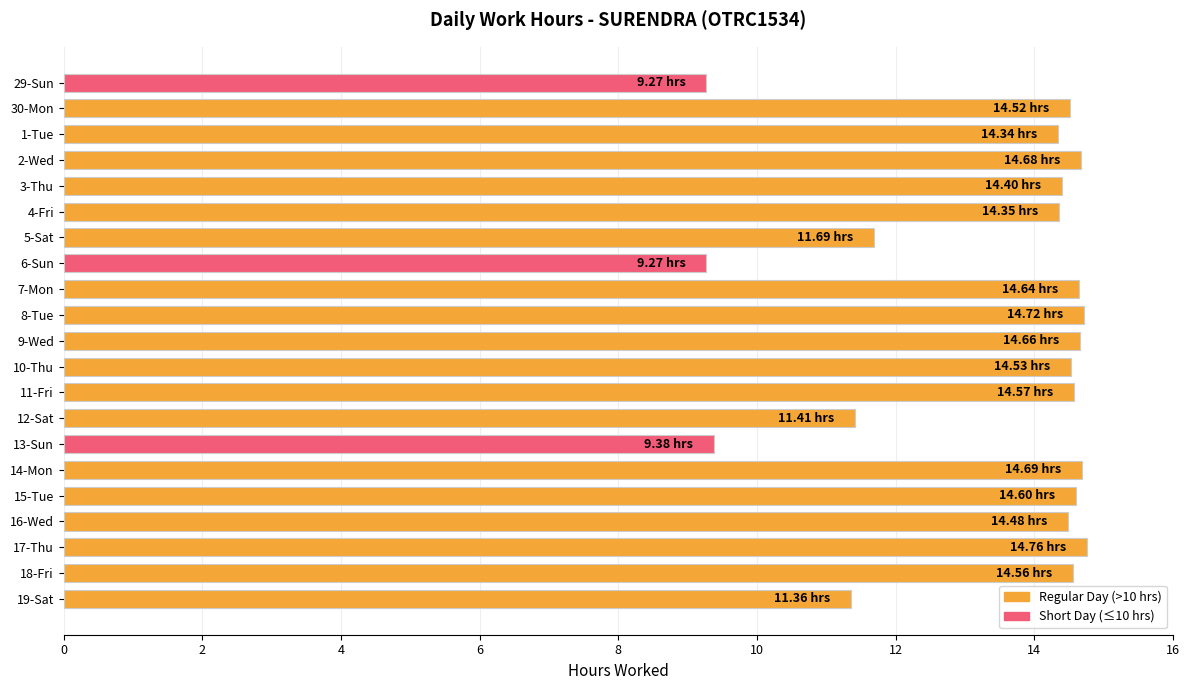

What is the difference between the maximum and minimum values?

5.5